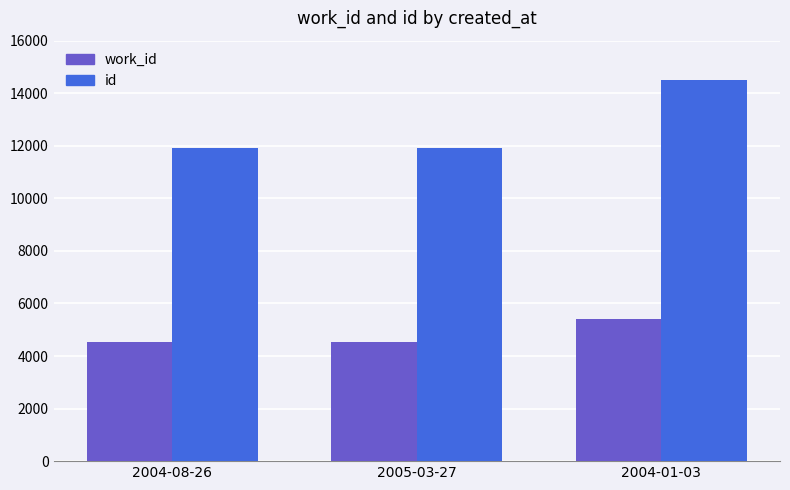

What is the difference between the maximum and minimum values in the id series?

2573